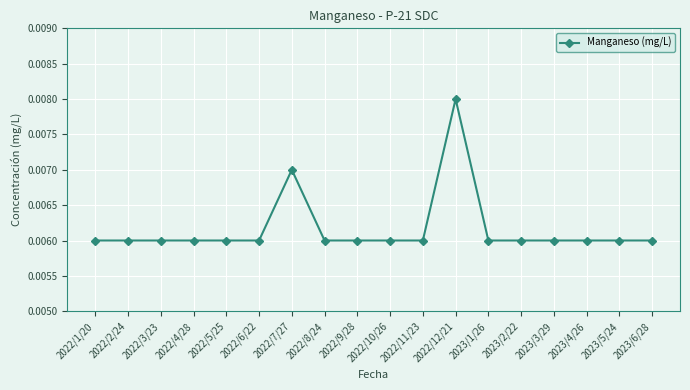

What is the label of the 14th point from the left?

2023/2/22